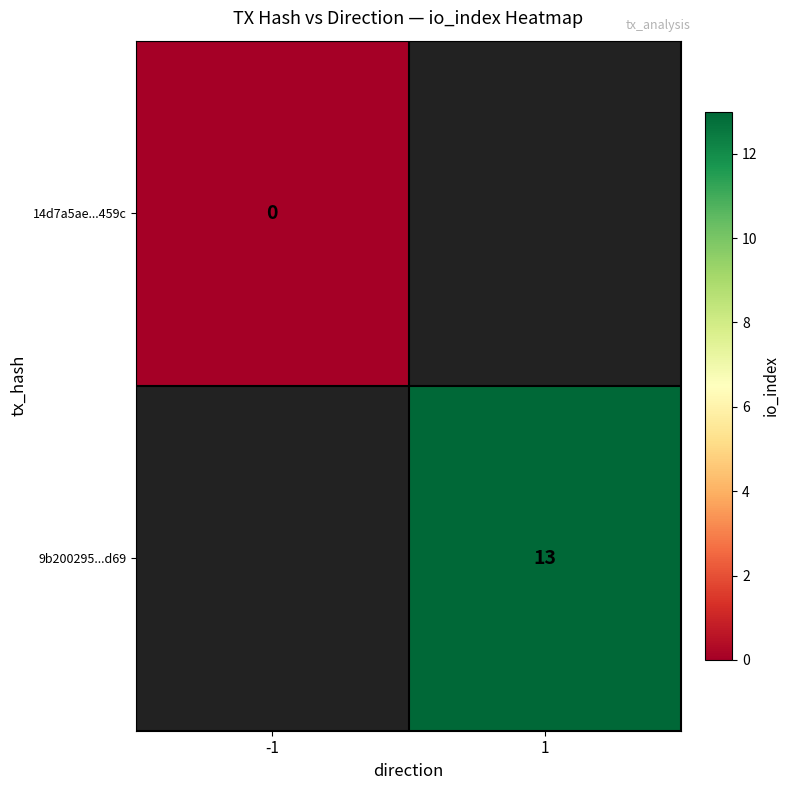

Is it true that 9b200295...d69 equals 13 at 1?

True